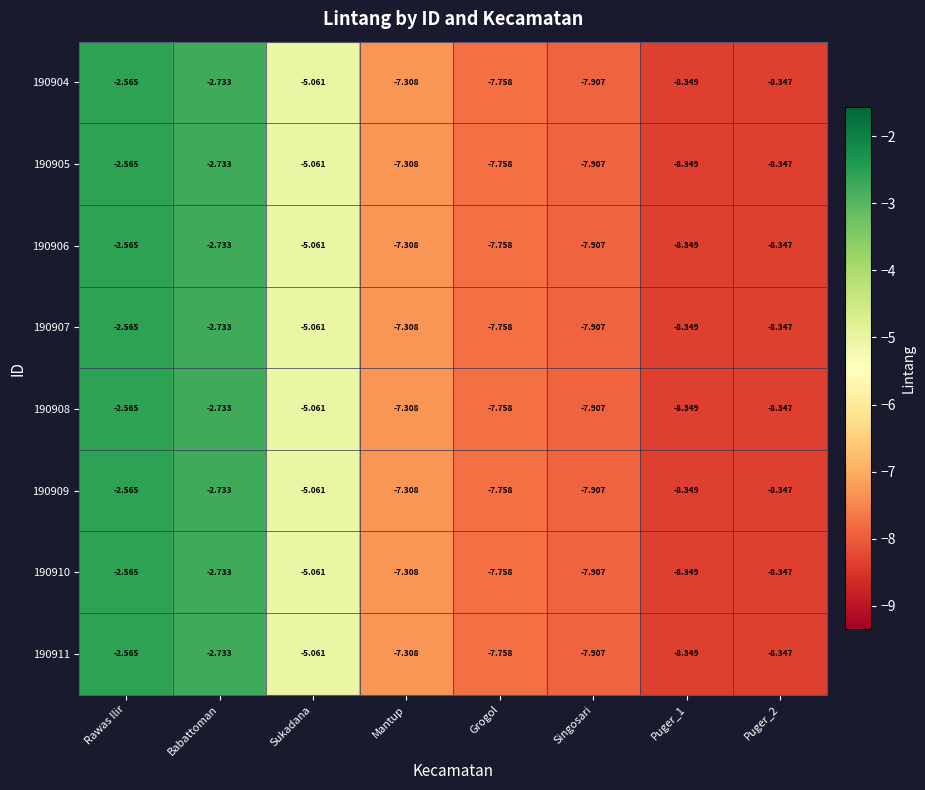

At which category does the chart reach its peak across all series?

Rawas Ilir